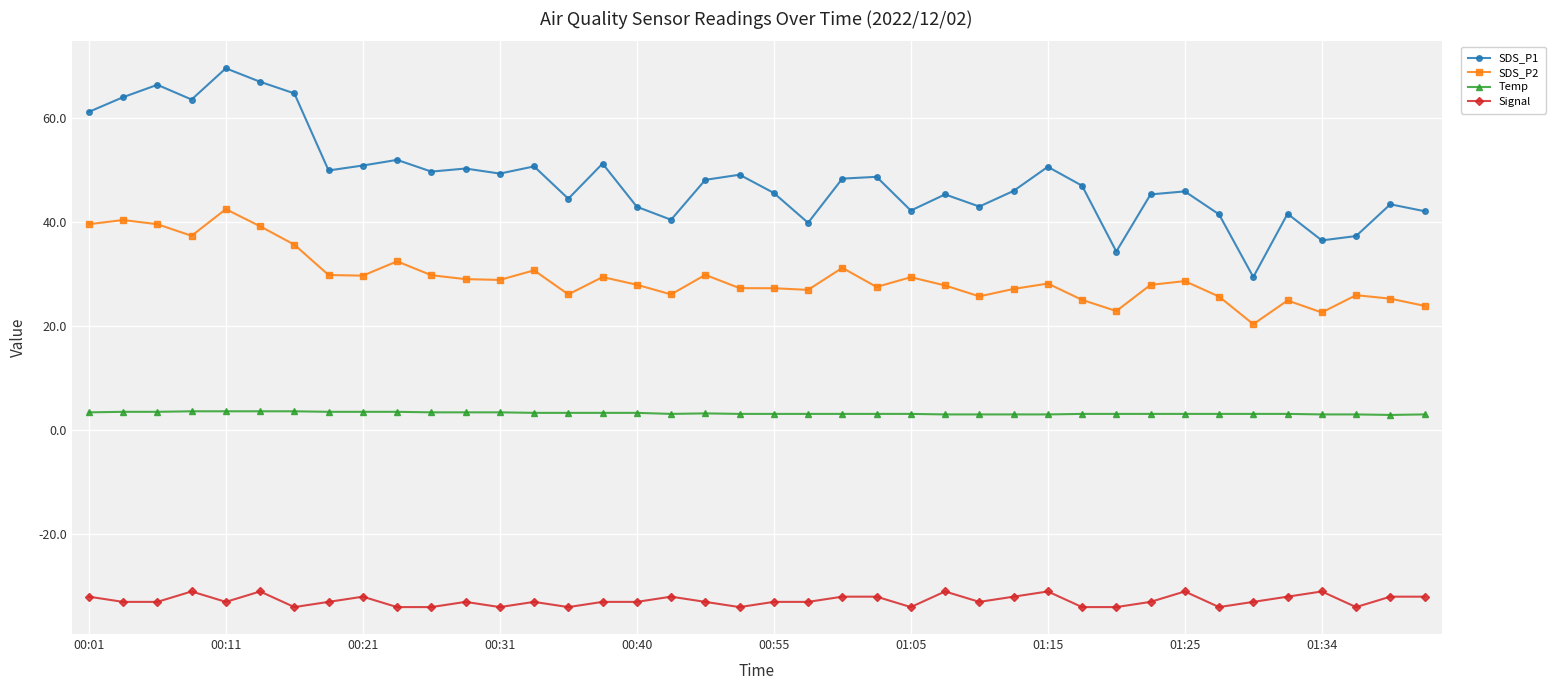

Which series has the largest range (max minus min)?

SDS_P1